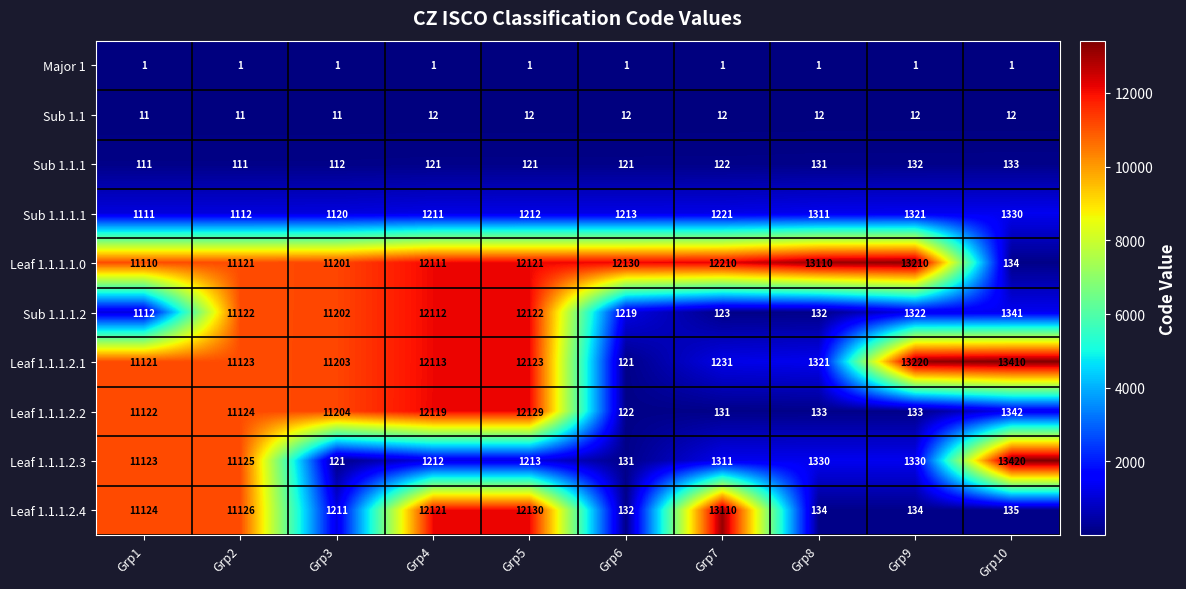

How many values in the Sub 1.1.1 series are below 121?

3